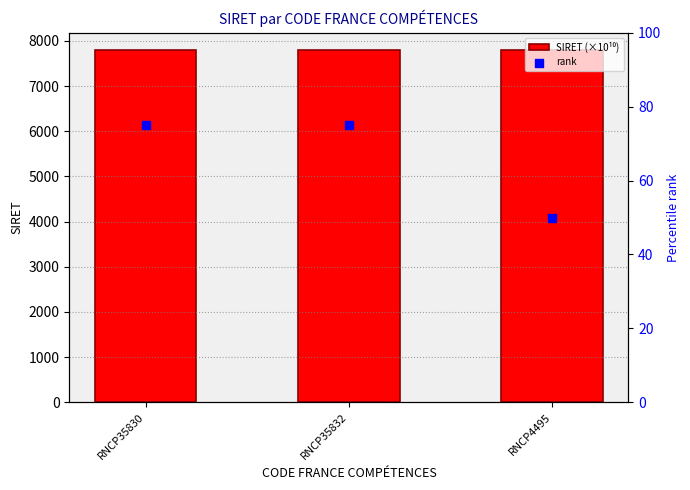

At which category is the sum across all series the highest?

RNCP35830